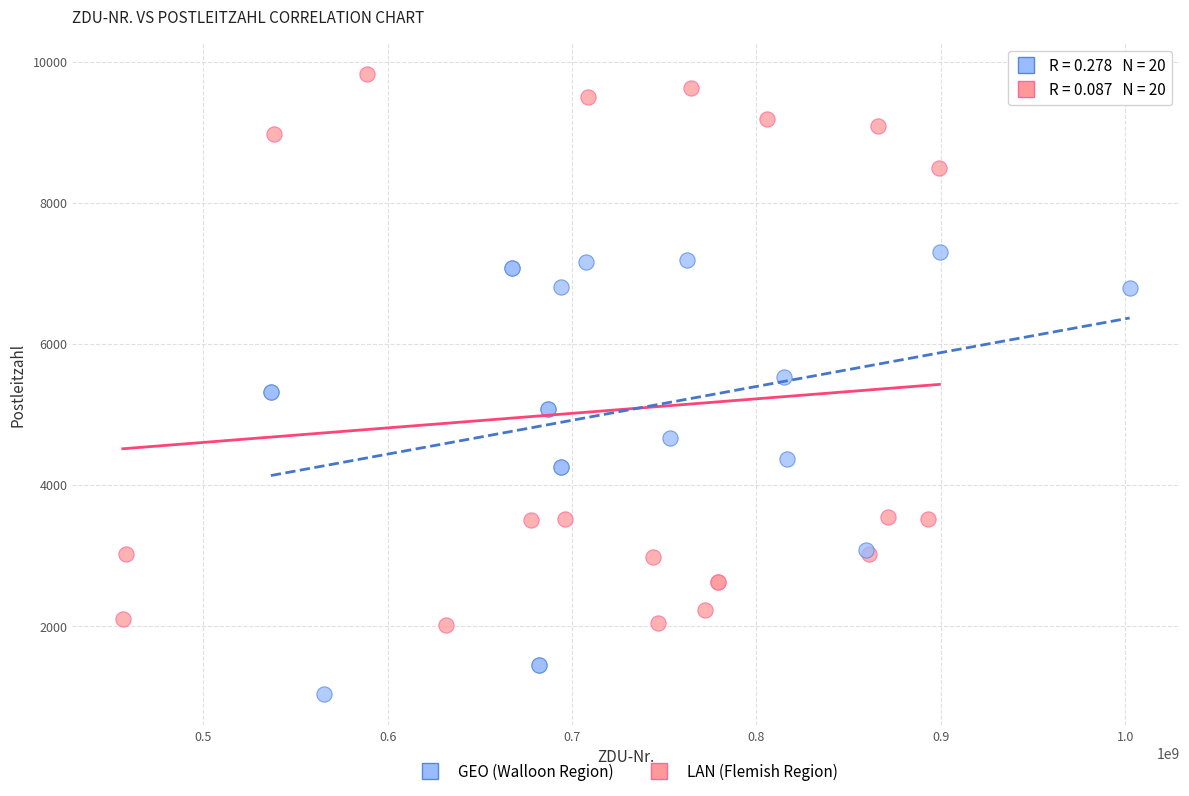

Which series reaches the maximum Y coordinate?

LAN (Flemish Region)